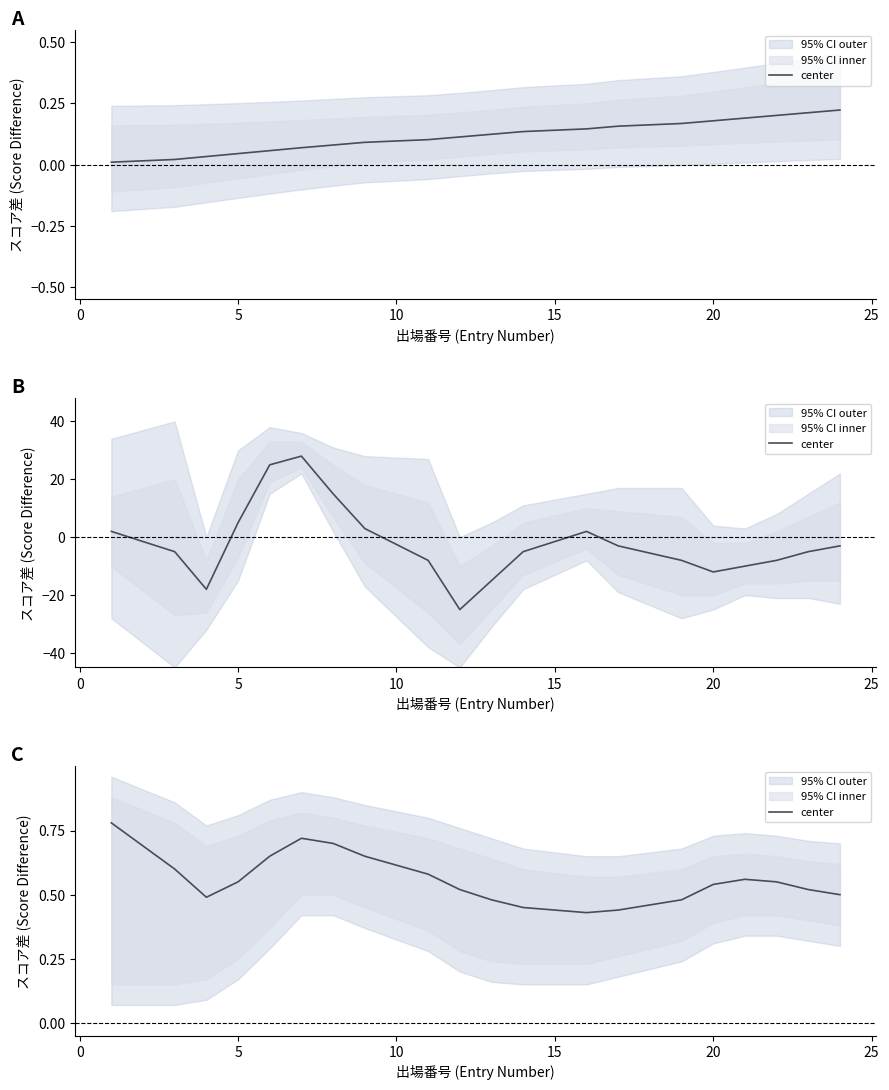

What is the difference between the maximum and minimum values?

0.4